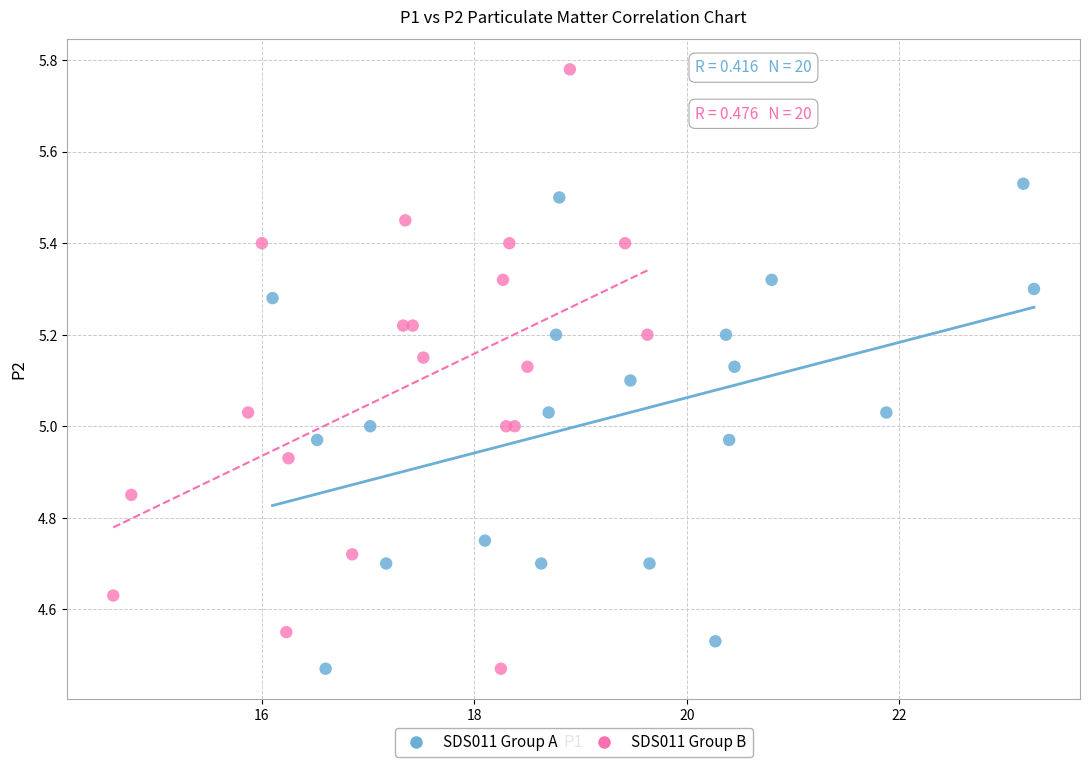

Which series reaches the maximum Y coordinate?

SDS011 Group B